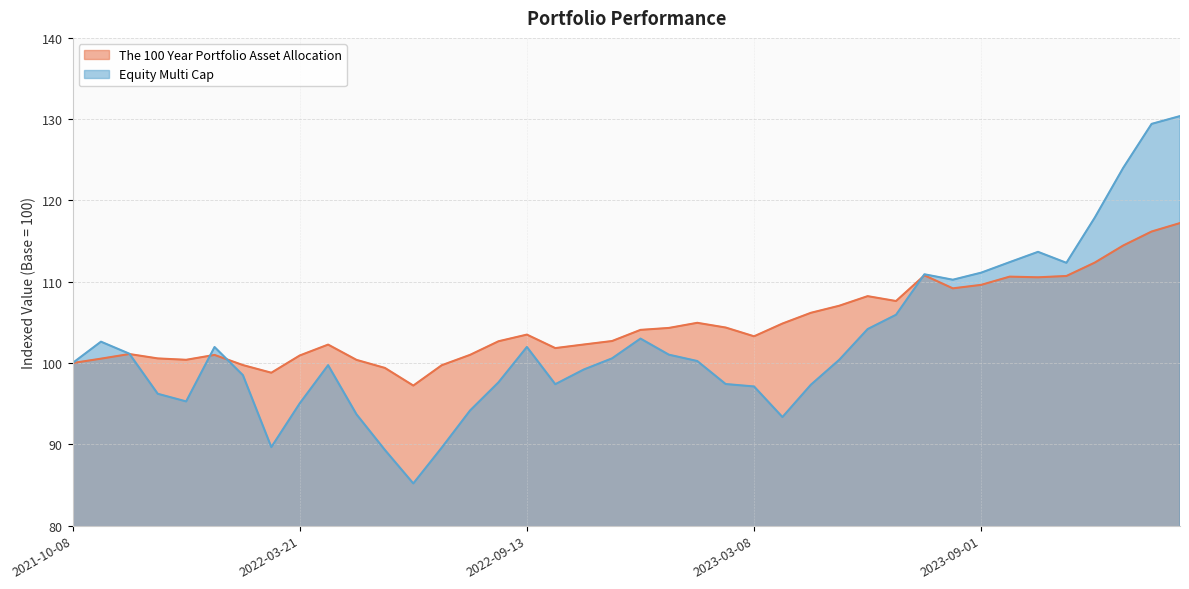

Reading left to right, extract all data points from this chart.

The 100 Year Portfolio Asset Allocation: 100.0	100.5	101.1	100.6	100.4	101.0	99.8	98.8	100.9	102.3	100.4	99.4	97.2	99.7	101.0	102.7	103.5	101.8	102.3	102.7	104.1	104.3	105.0	104.4	103.3	104.9	106.2	107.0	108.2	107.6	110.8	109.2	109.6	110.6	110.5	110.7	112.4	114.5	116.2	117.2
Equity Multi Cap: 100.0	102.6	101.2	96.2	95.3	102.0	98.5	89.7	95.0	99.7	93.7	89.3	85.2	89.6	94.2	97.6	102.0	97.4	99.2	100.6	103.0	101.0	100.2	97.4	97.1	93.4	97.3	100.4	104.2	105.9	110.9	110.2	111.1	112.4	113.7	112.3	117.9	124.0	129.4	130.4